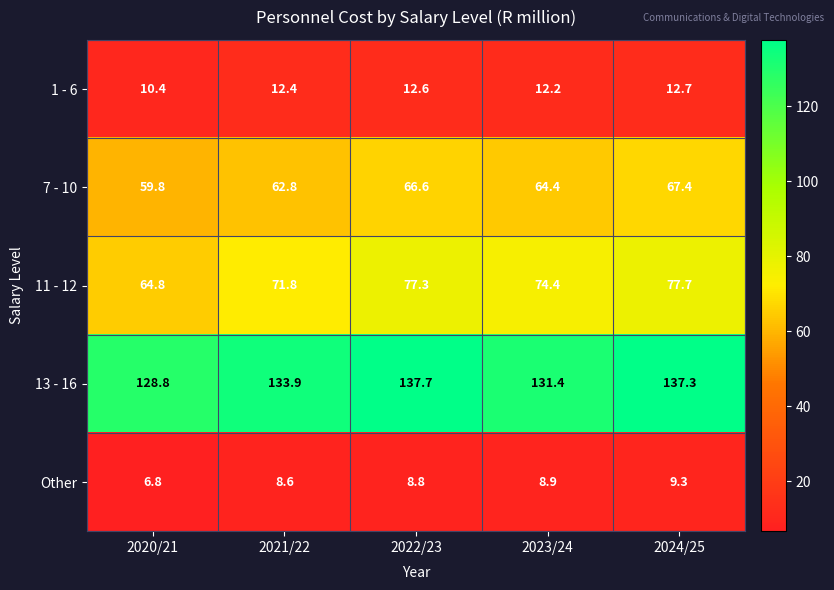

At which label does 13 - 16 first exceed 133?

2021/22